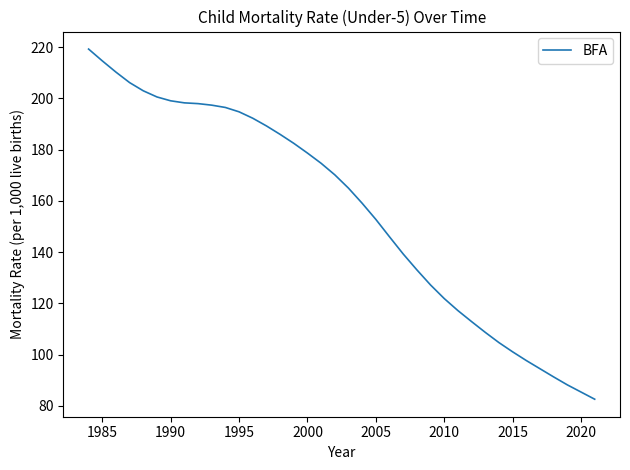

What is the difference between the maximum and minimum values?

136.7